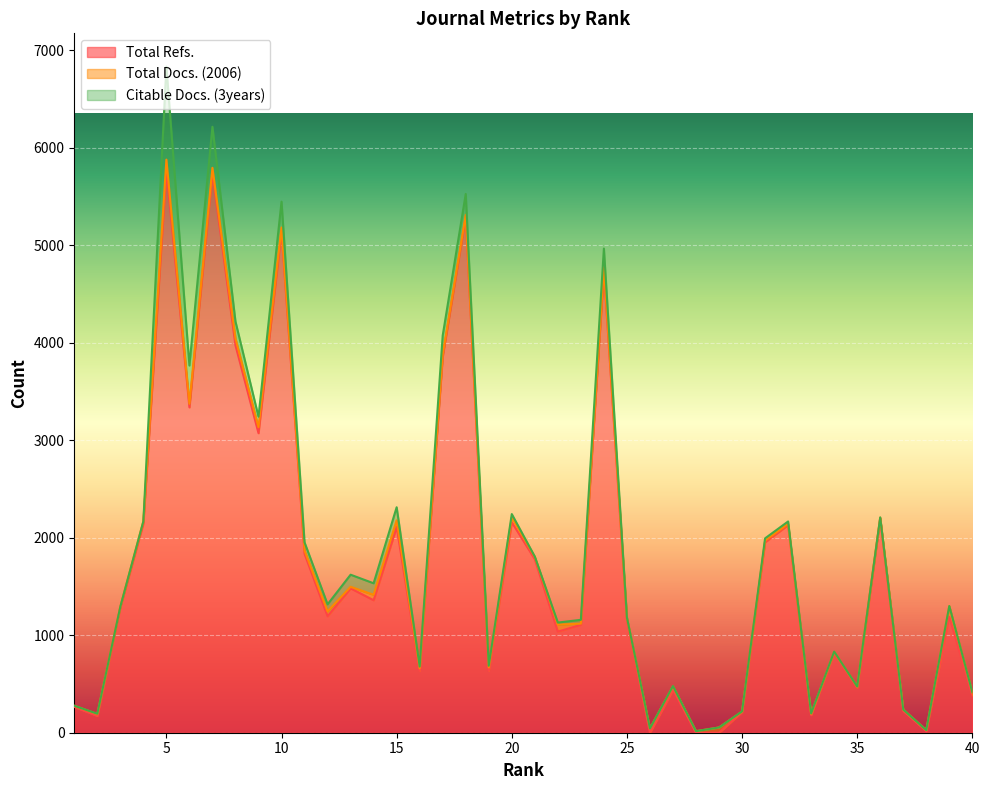

Between which two adjacent categories do Total Docs. (2006) and Citable Docs. (3years) first intersect?

33 and 32